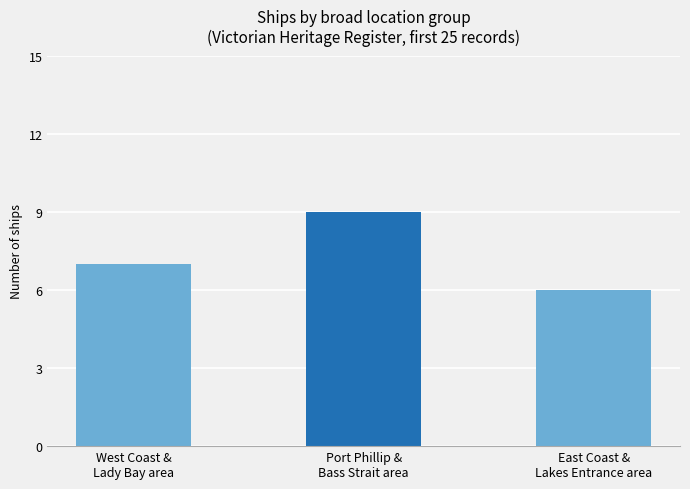

What is the smallest value displayed?

6